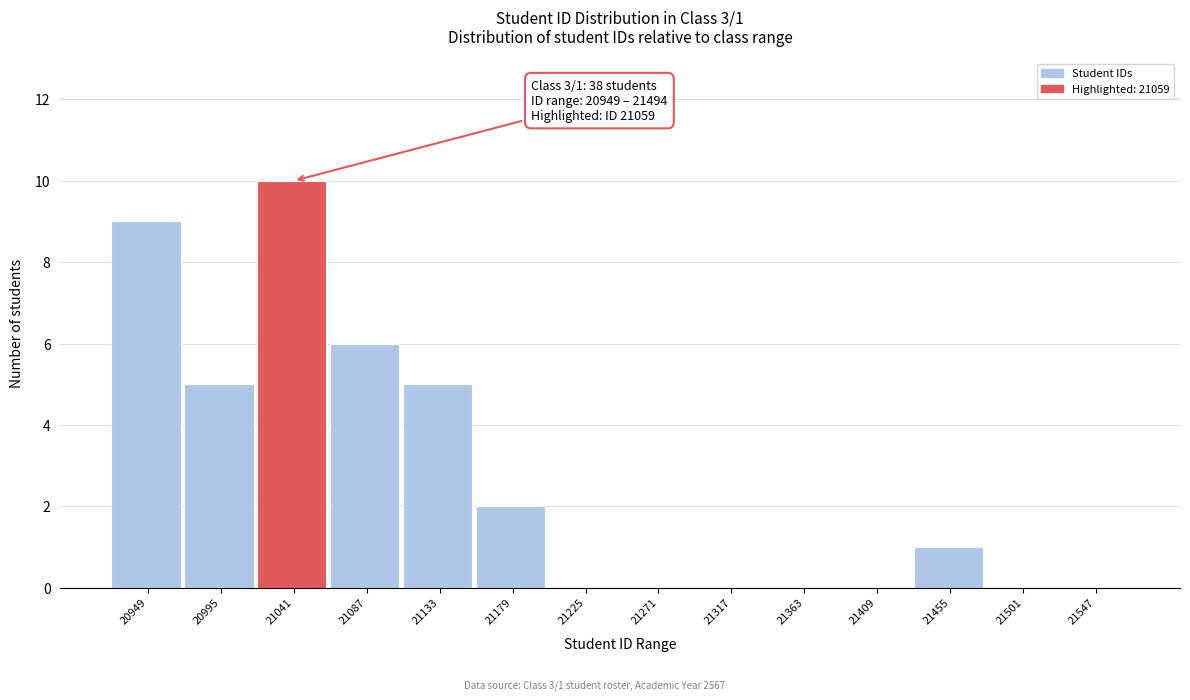

Reading left to right, transcribe all the data shown in this chart.

20949=9	20995=5	21041=10	21087=6	21133=5	21179=2	21225=0	21271=0	21317=0	21363=0	21409=0	21455=1	21501=0	21547=0